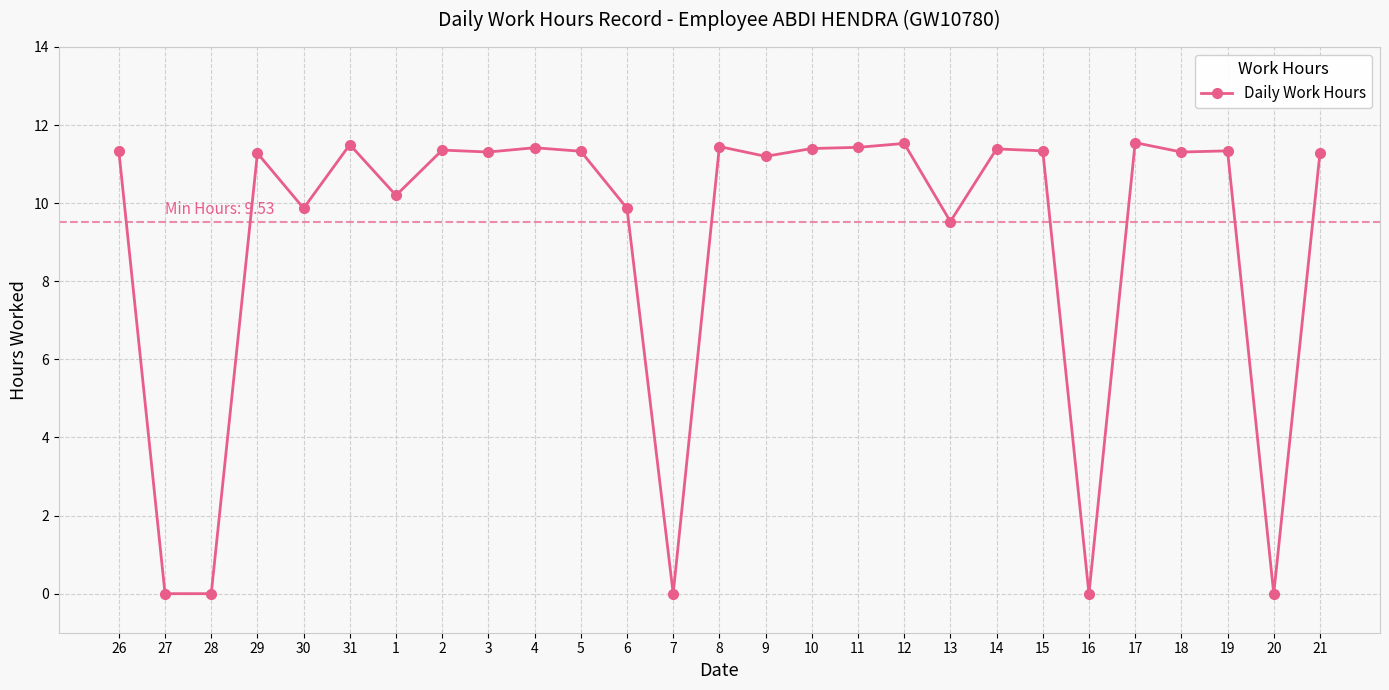

What is the greatest value displayed?

11.6